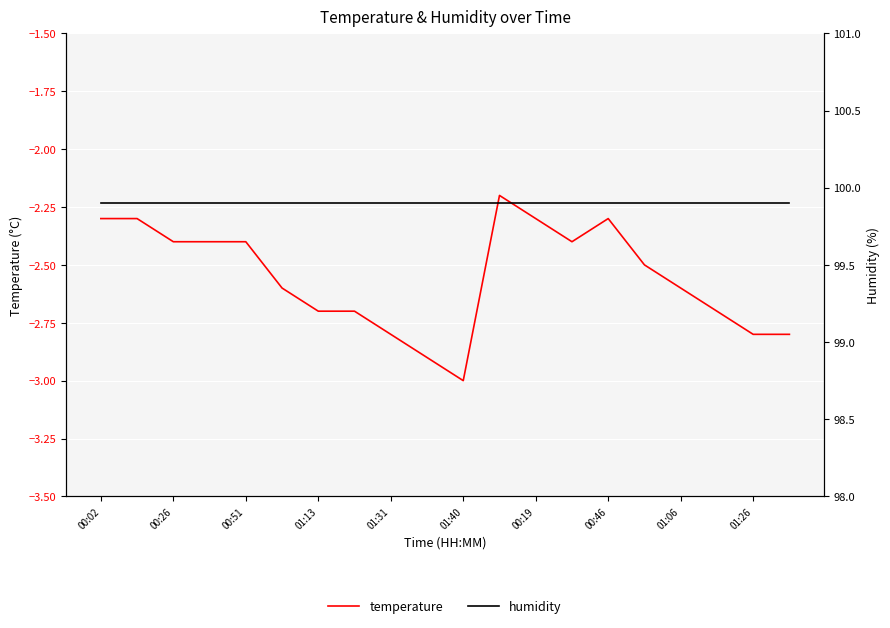

At how many categories does at least one series exceed 86?

20